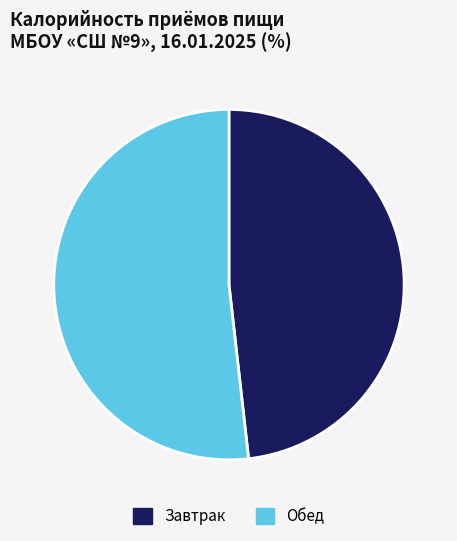

Is the sum of Завтрак and Обед greater than half?

Yes